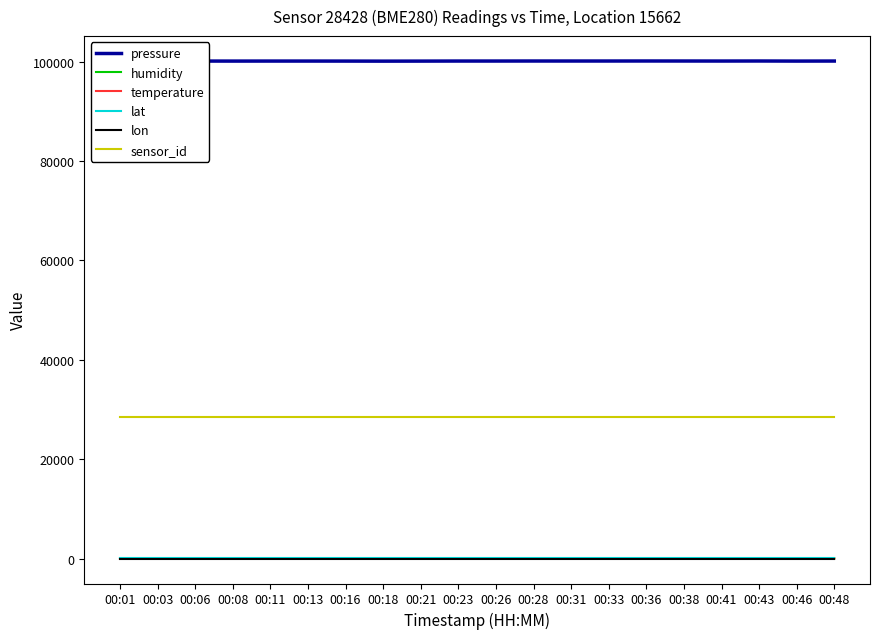

At how many categories does at least one series exceed 48843?

20